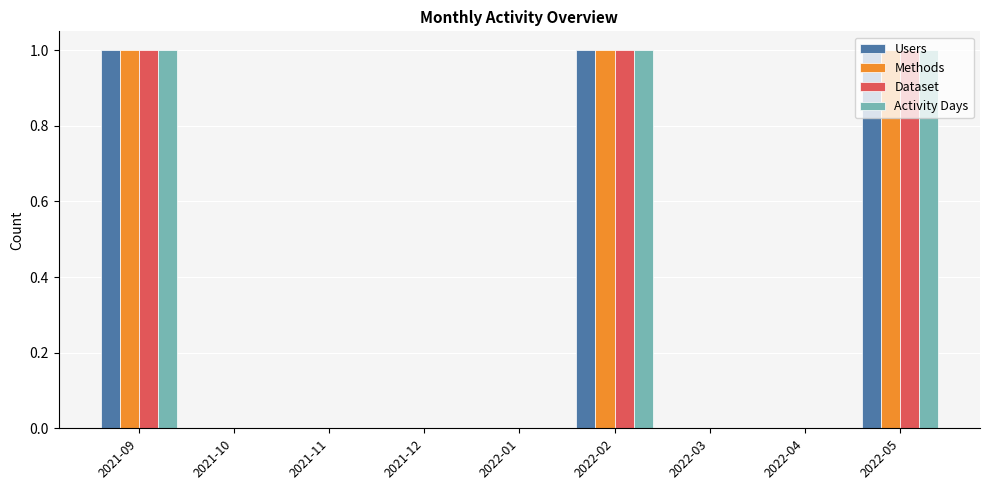

Reading left to right, what are all the values shown in this chart?

Users: 2021-09=1	2021-10=0	2021-11=0	2021-12=0	2022-01=0	2022-02=1	2022-03=0	2022-04=0	2022-05=1
Methods: 2021-09=1	2021-10=0	2021-11=0	2021-12=0	2022-01=0	2022-02=1	2022-03=0	2022-04=0	2022-05=1
Dataset: 2021-09=1	2021-10=0	2021-11=0	2021-12=0	2022-01=0	2022-02=1	2022-03=0	2022-04=0	2022-05=1
Activity Days: 2021-09=1	2021-10=0	2021-11=0	2021-12=0	2022-01=0	2022-02=1	2022-03=0	2022-04=0	2022-05=1